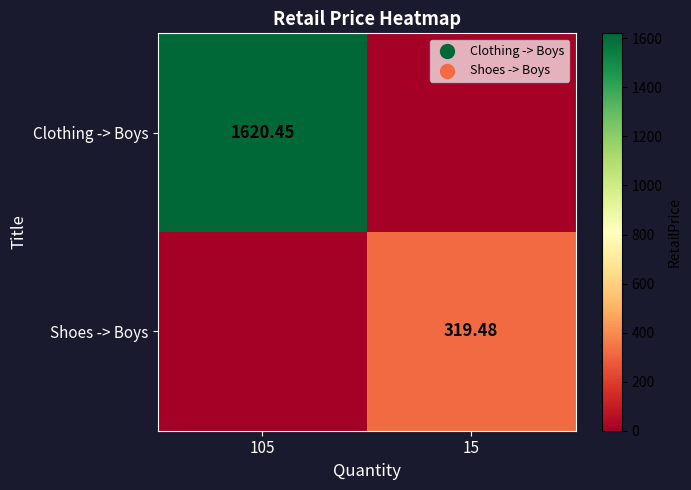

The value of Clothing -> Boys at 15 is 836.6. True or false?

False